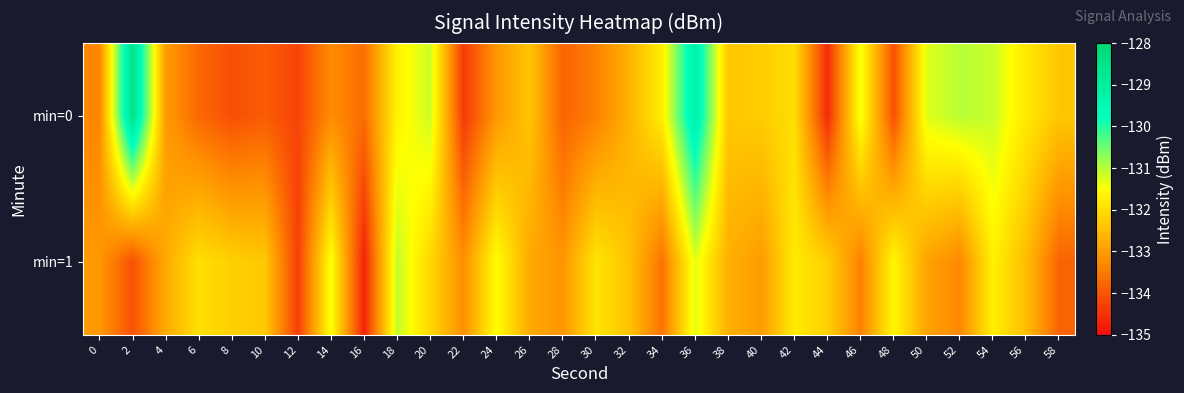

Which category has the highest value across all series?

2